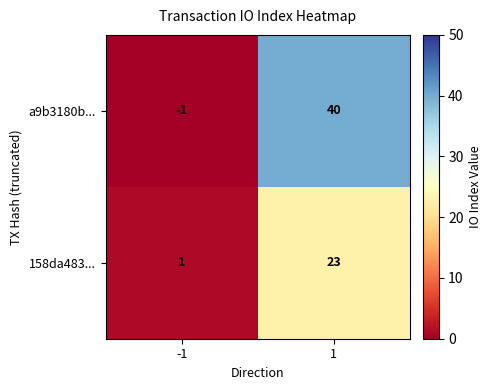

What is the difference between the highest and lowest values at 1?

17